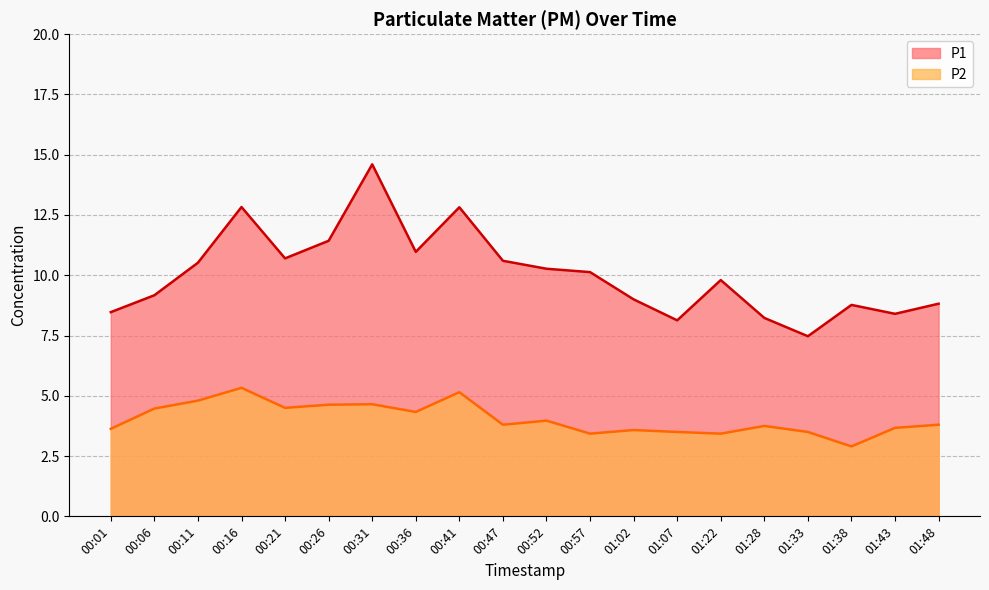

Between 00:47 and 00:11, which is larger?

00:47